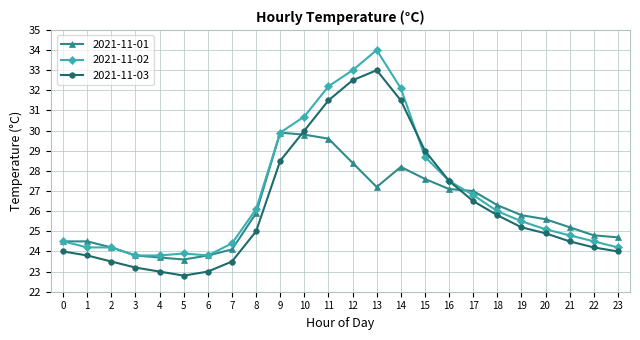

How many interior local valleys does the 2021-11-03 series have?

1